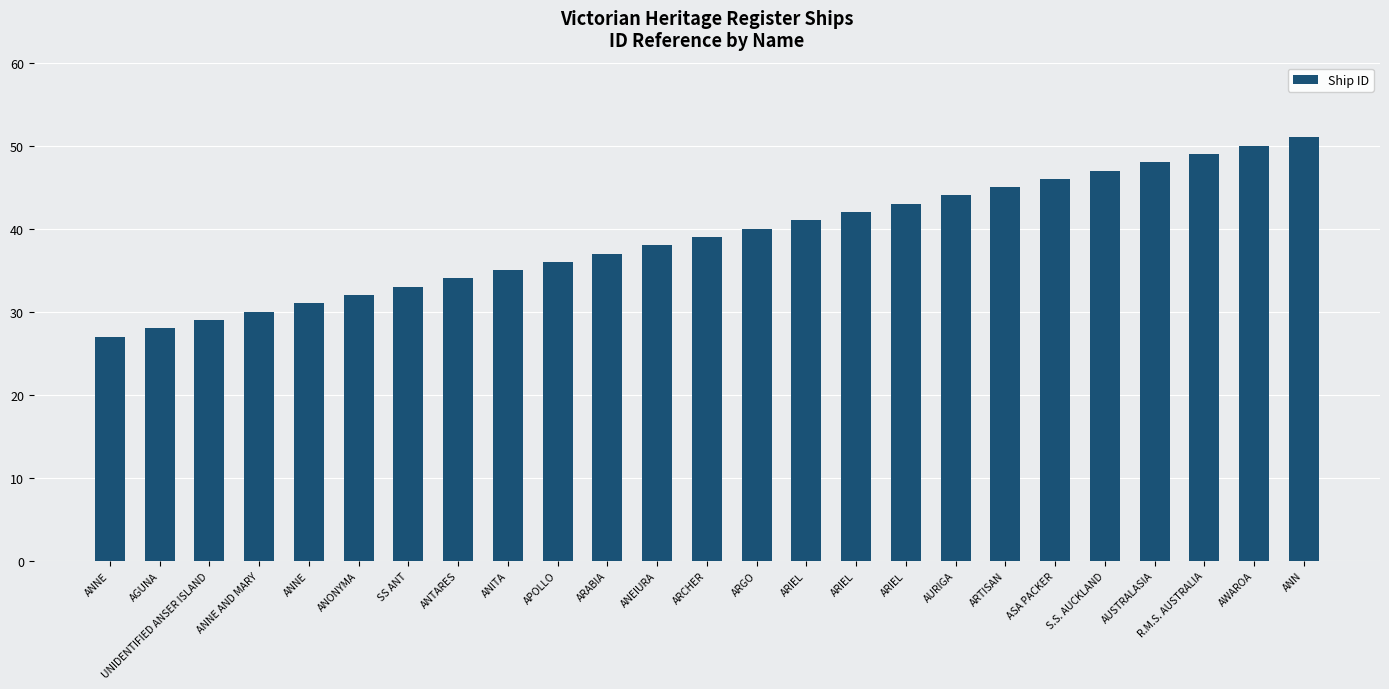

What is the value of the 6th bar from the left?

32